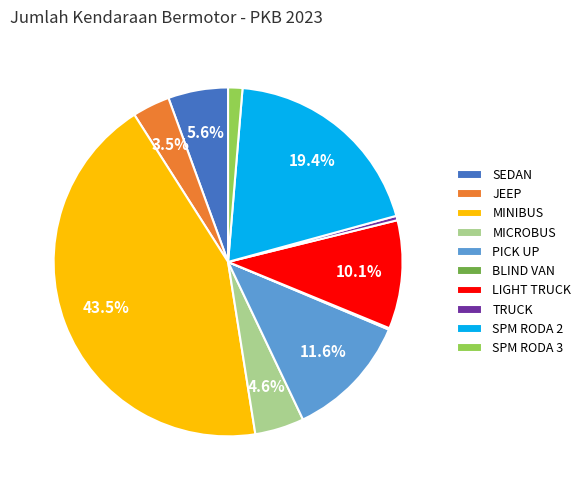

How much of the chart is everything except JEEP?

96.5%